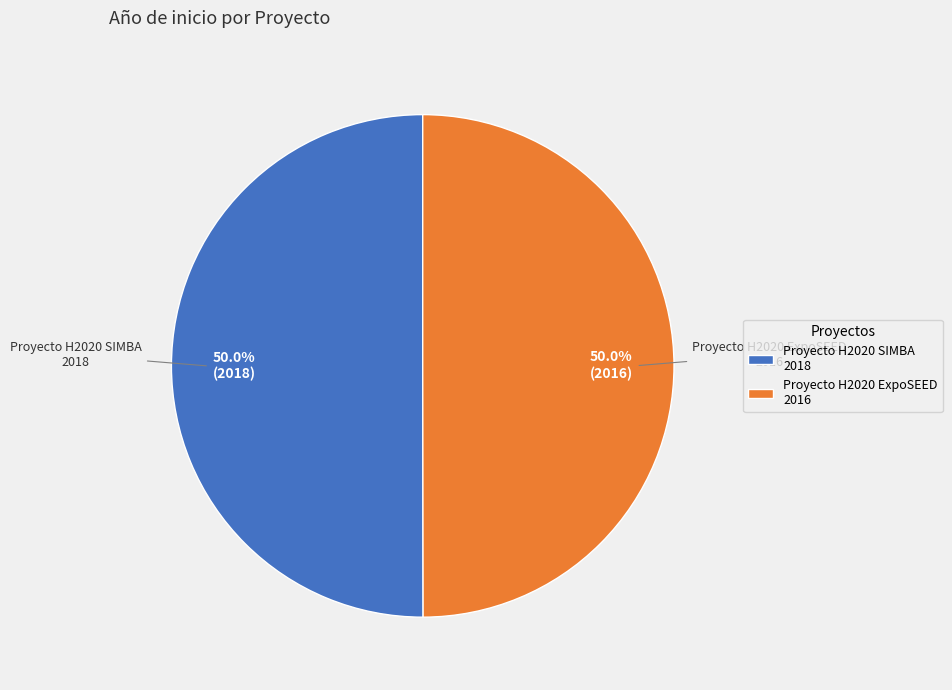

What is the ratio of the value at Proyecto H2020 SIMBA 2018 to the value at Proyecto H2020 ExpoSEED 2016?

1.0